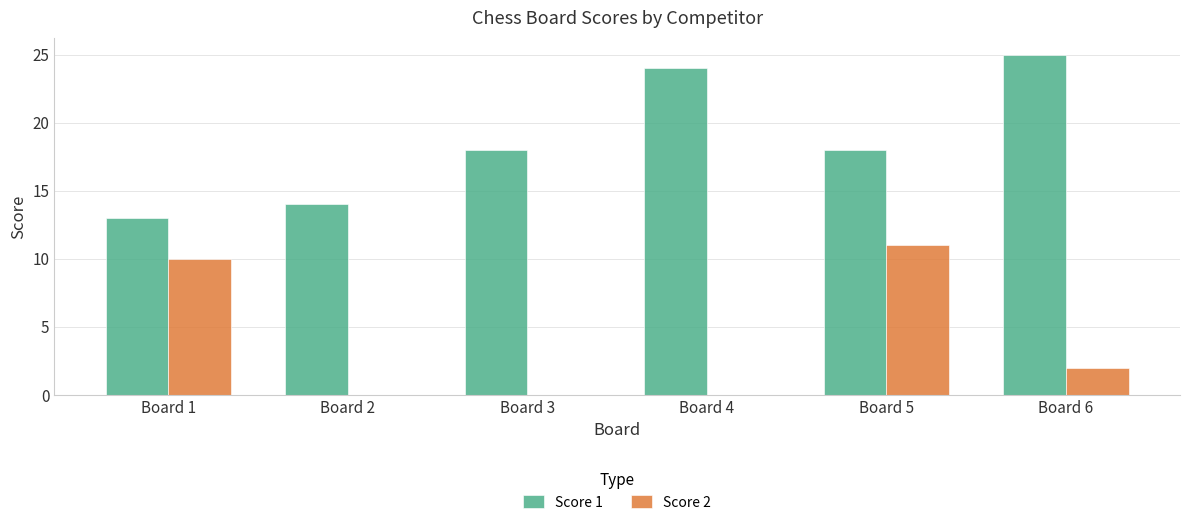

What are all the series names shown in the legend?

Score 1, Score 2